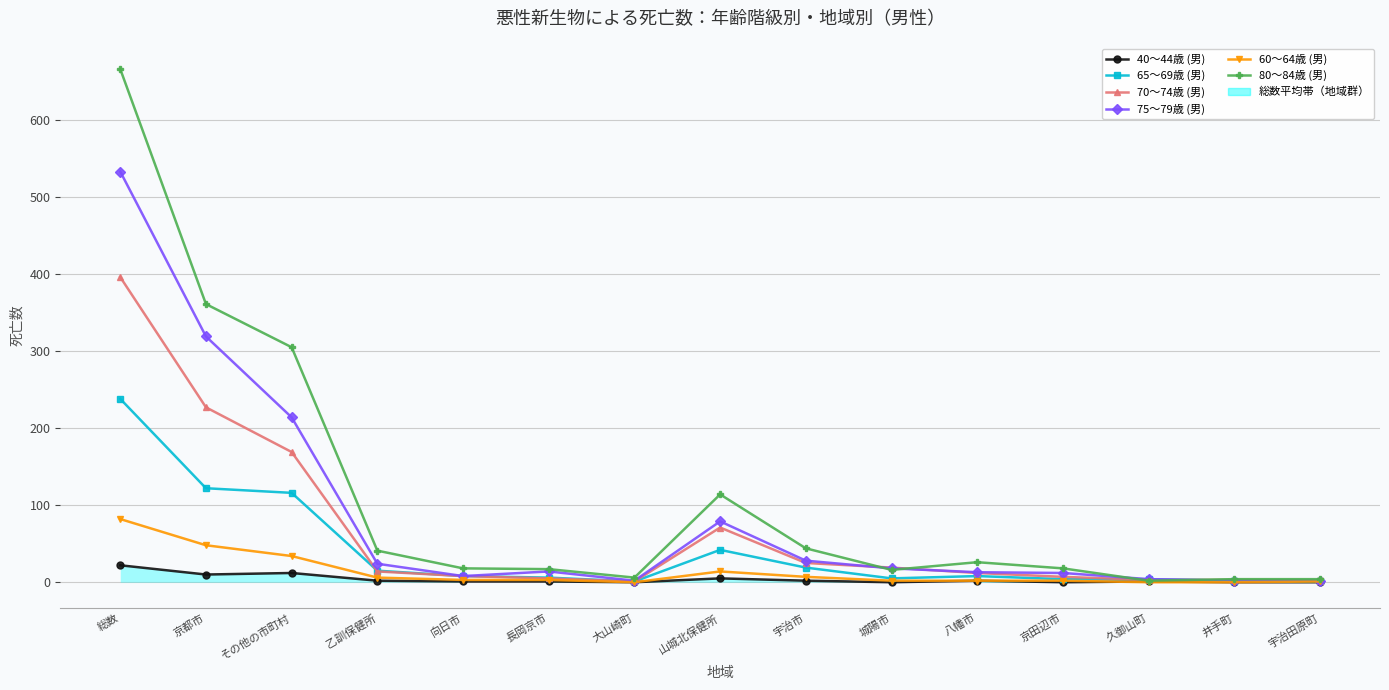

What is the difference between the second highest and second lowest values in the 80～84歳 (男) series?

357